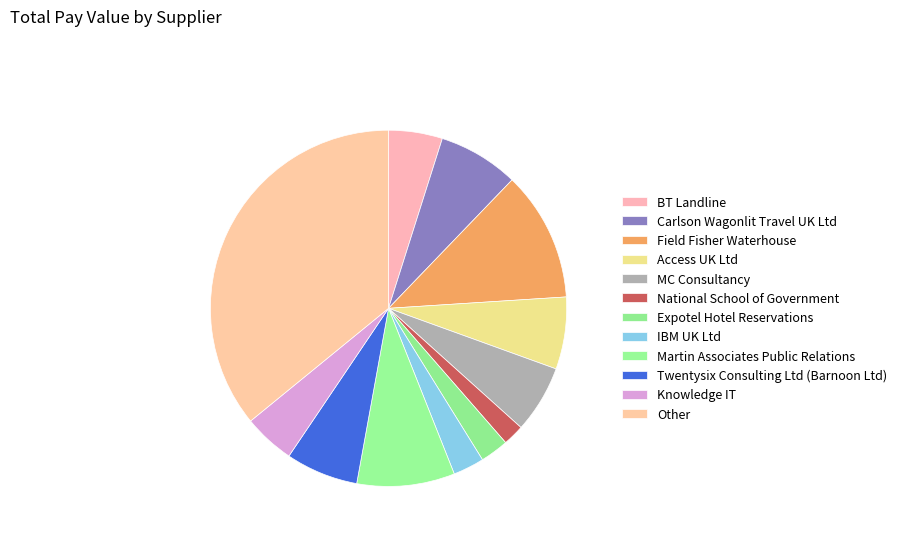

Rank the categories by value from lowest to highest.

National School of Government, Expotel Hotel Reservations, IBM UK Ltd, Knowledge IT, BT Landline, MC Consultancy, Access UK Ltd, Twentysix Consulting Ltd (Barnoon Ltd), Carlson Wagonlit Travel UK Ltd, Martin Associates Public Relations, Field Fisher Waterhouse, Other